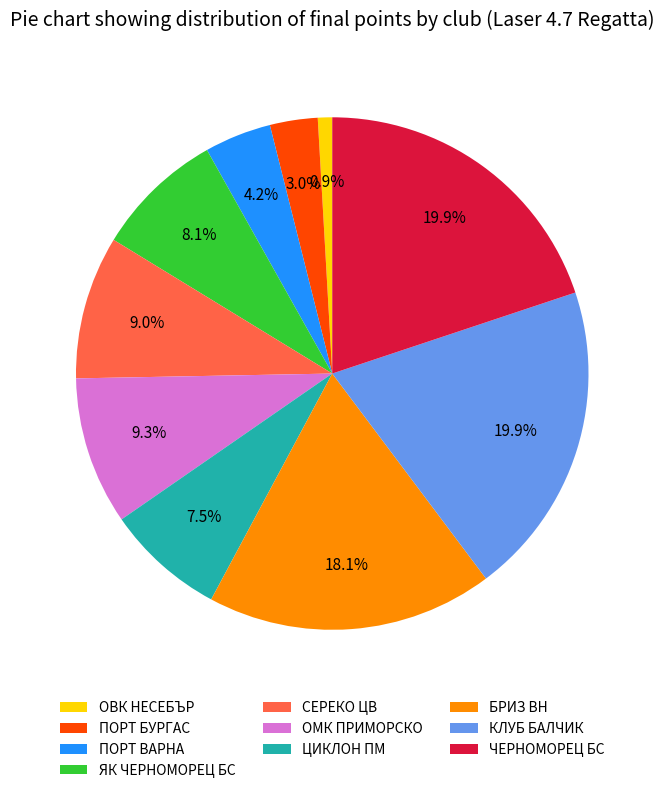

To the nearest percent, what percentage of the pie is ЯК ЧЕРНОМОРЕЦ БС?

8%